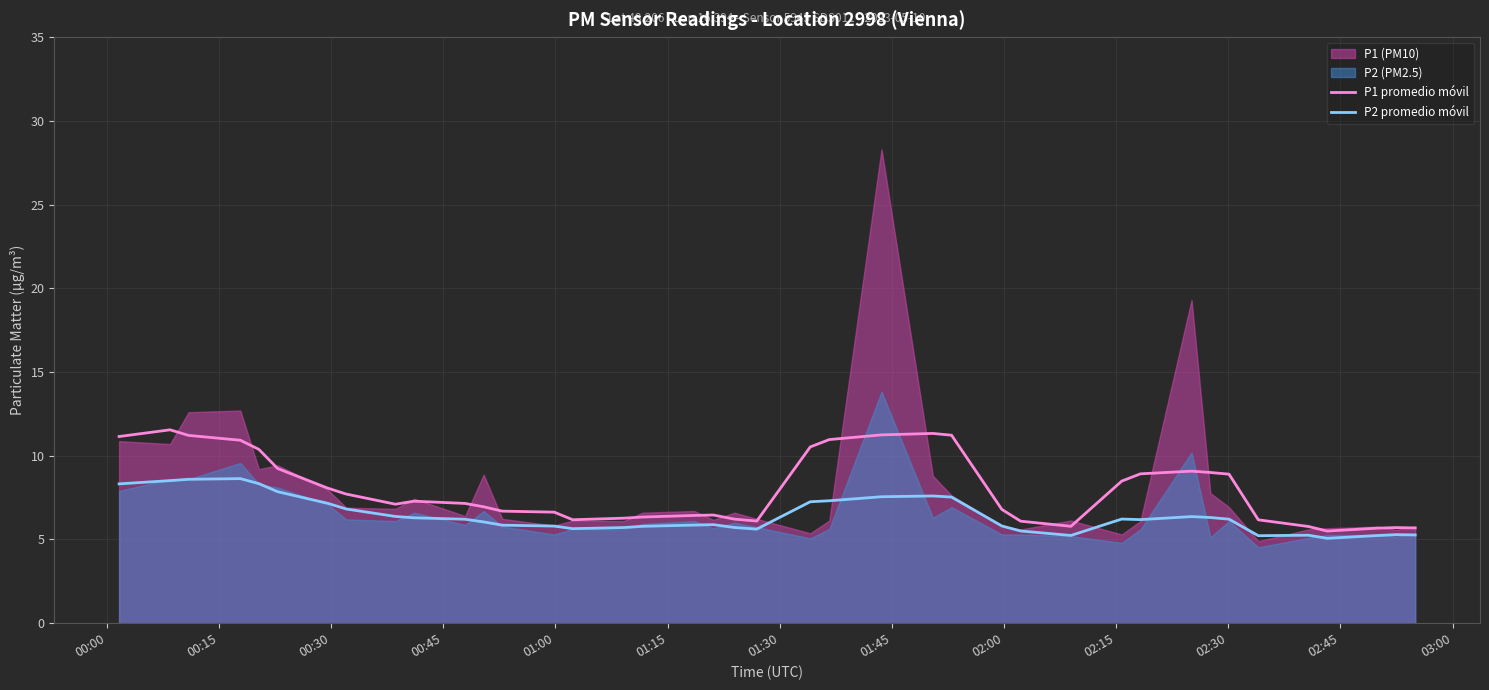

How many interior local peaks does the P1 promedio móvil series have?

6